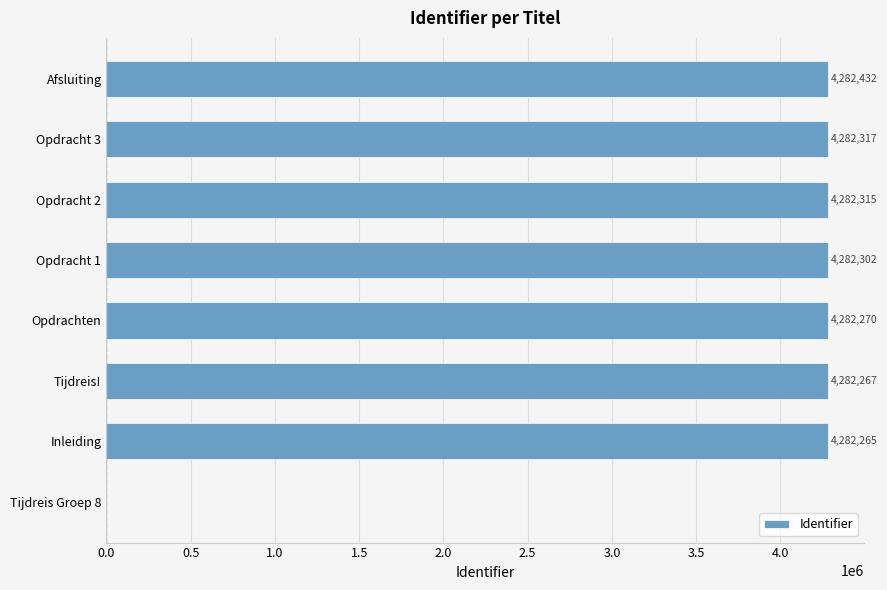

True or false: the data shows 4282267 at Tijdreis!.

True